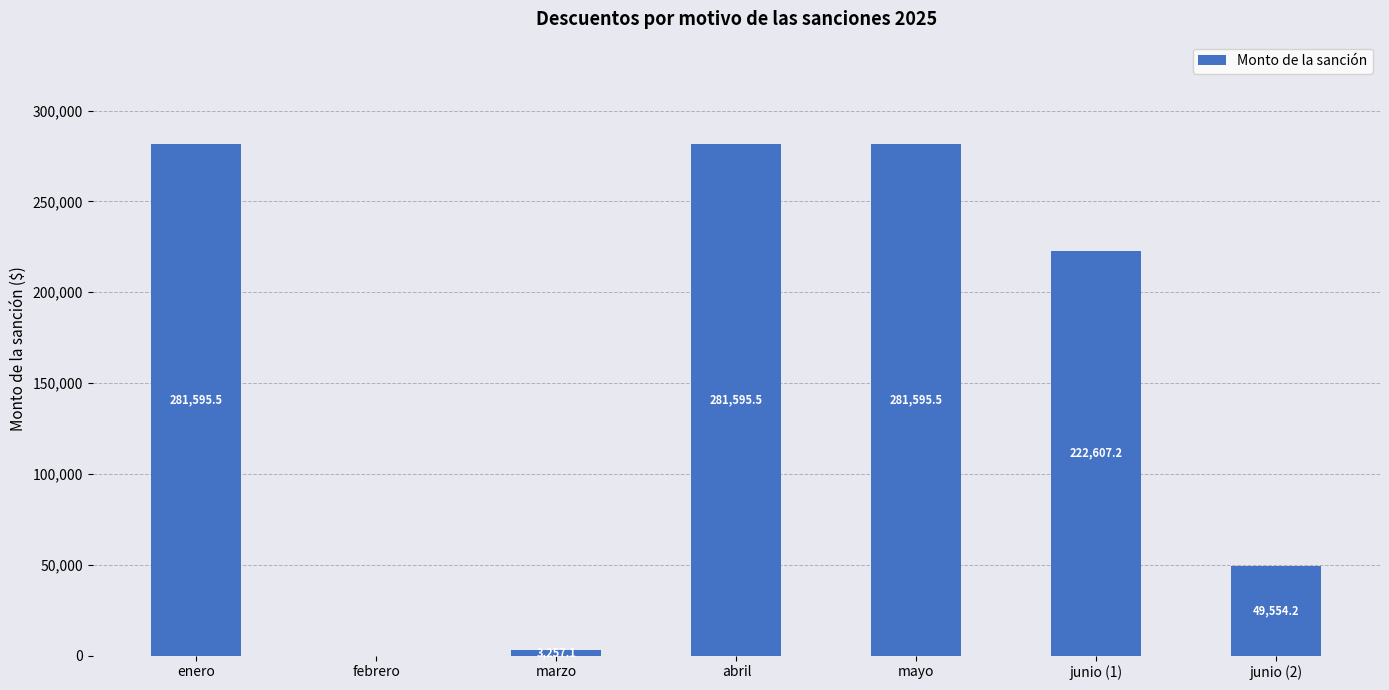

What is the ratio of the value at junio (2) to the value at abril?

0.2